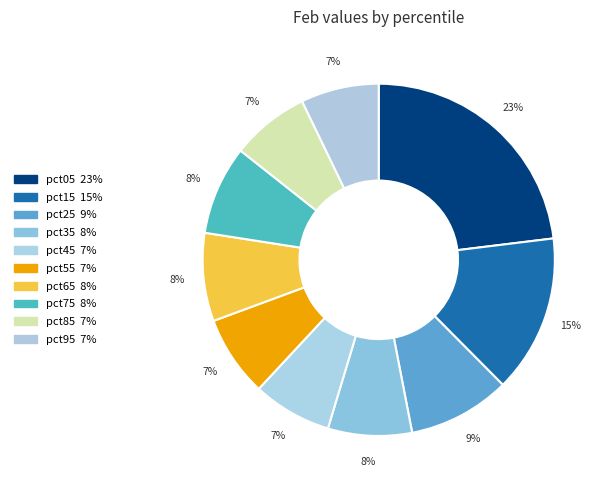

Which has a higher value, pct65 or pct25?

pct25